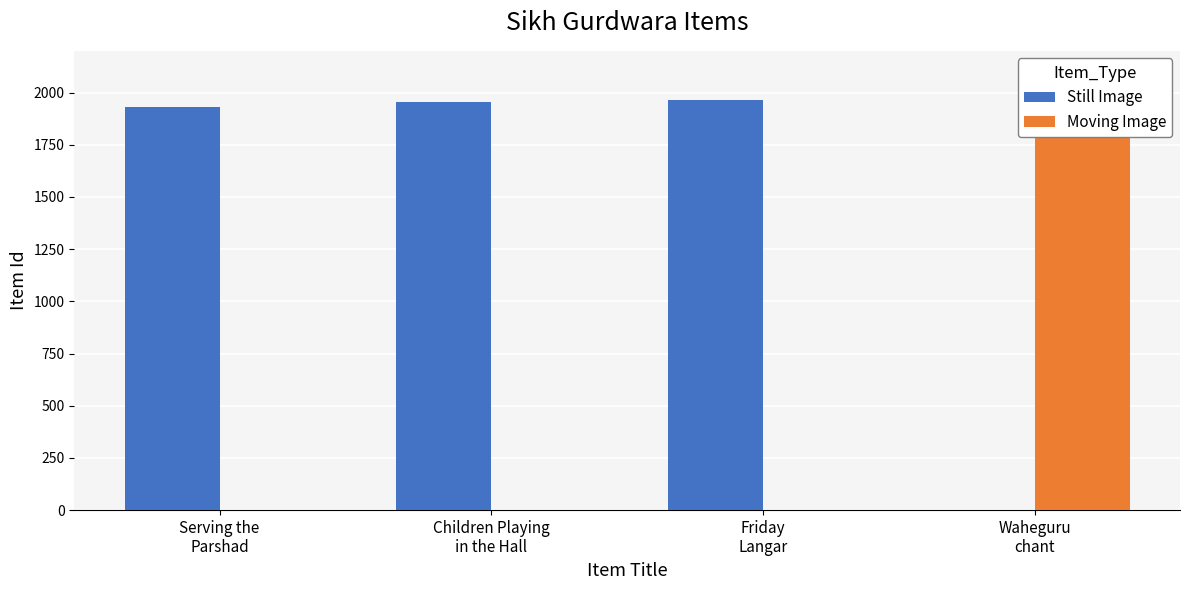

How many groups of bars are there?

4